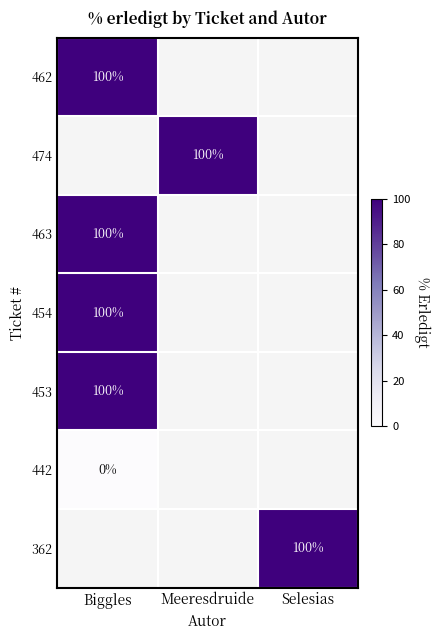

Which label corresponds to the smallest value in the chart?

Biggles